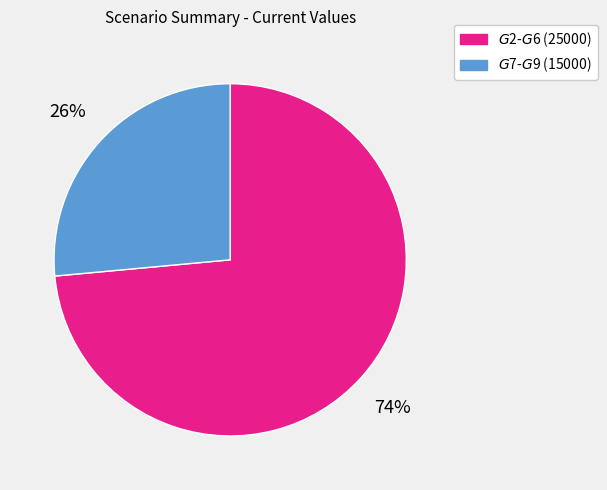

Is there any slice that represents more than half of the pie?

Yes